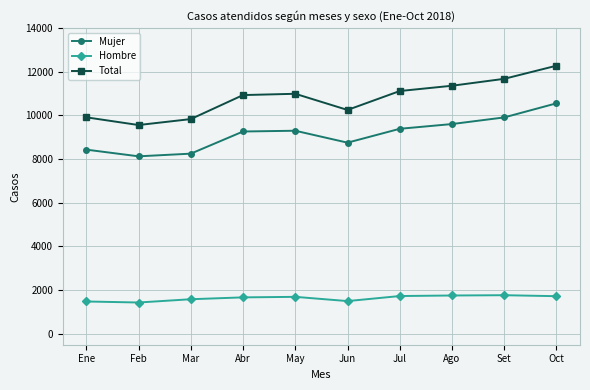

At which category is the sum across all series the highest?

Oct